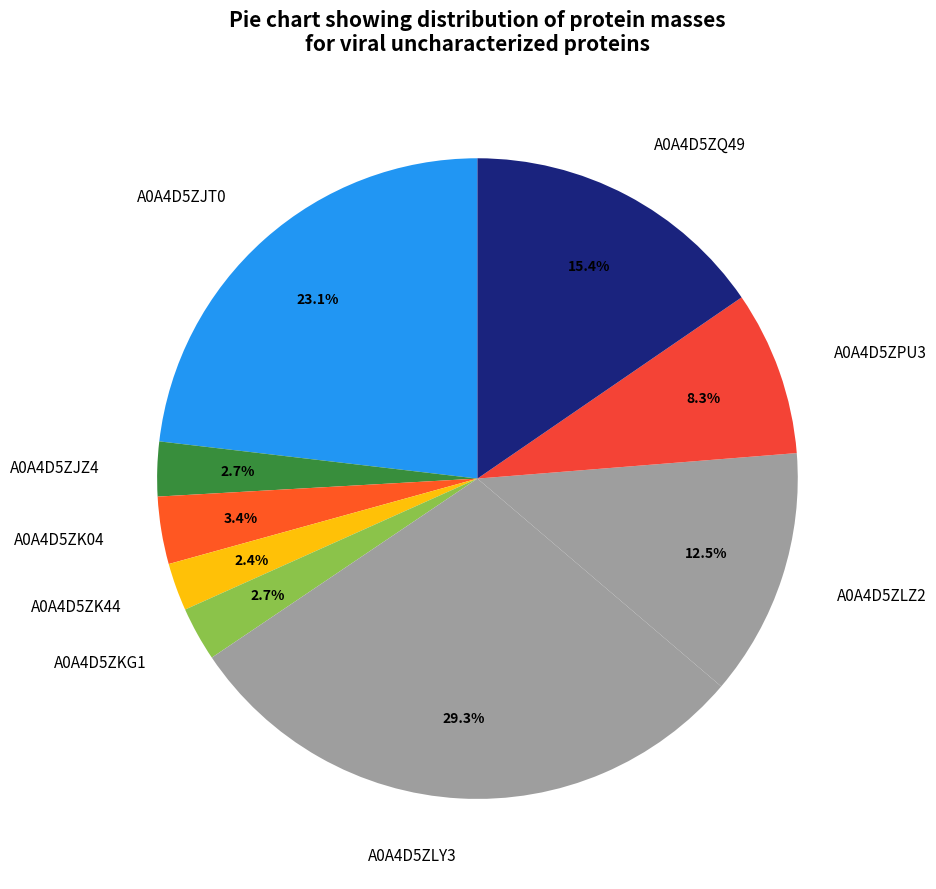

Is it true that A0A4D5ZQ49 is 15% of the pie?

True